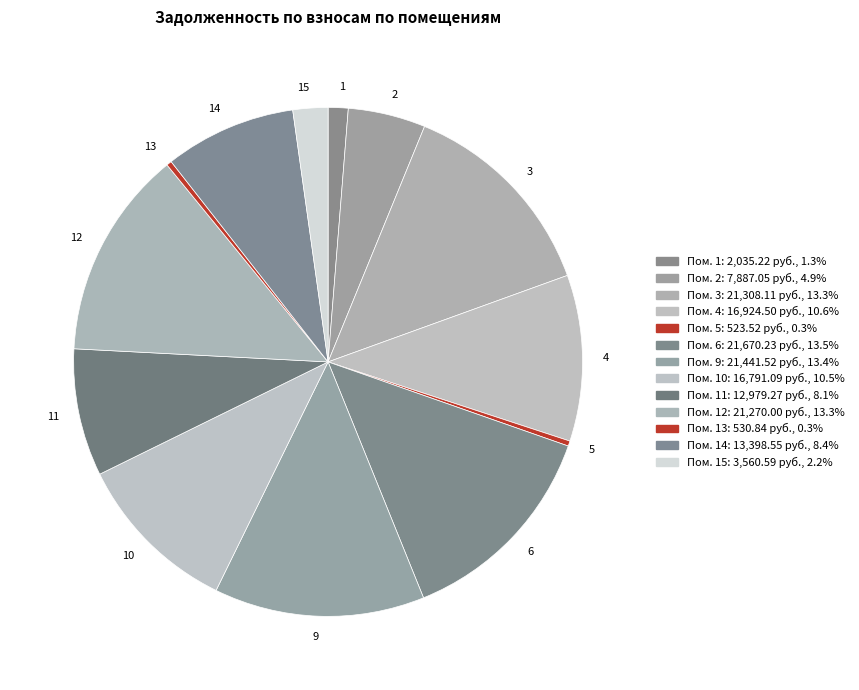

Combined, do 10 and 6 account for over 50%?

No